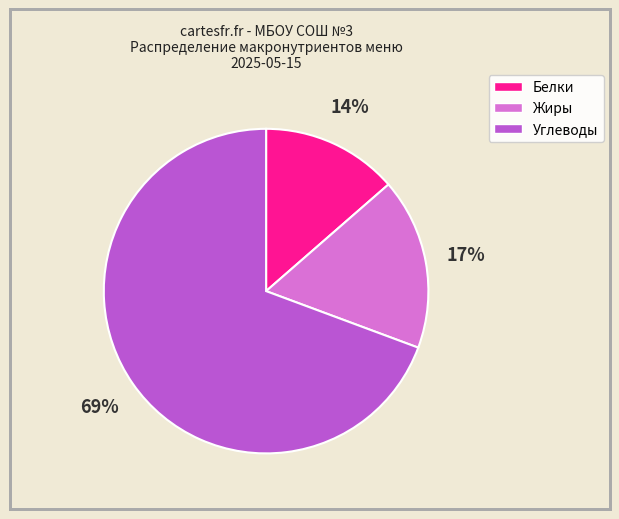

To the nearest percent, what is the average slice percentage?

33%